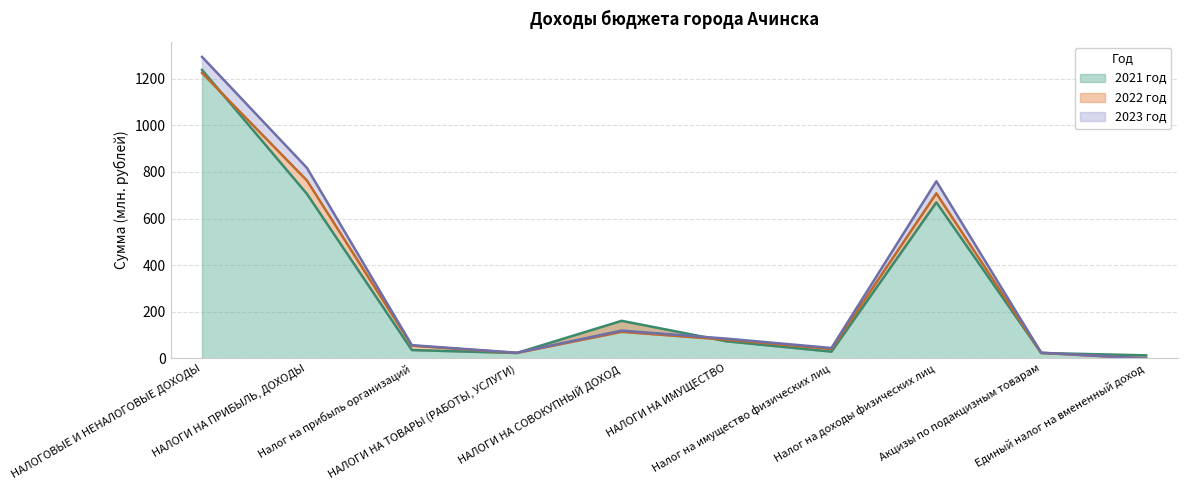

What is the label of the 2nd point from the left?

НАЛОГИ НА ПРИБЫЛЬ, ДОХОДЫ